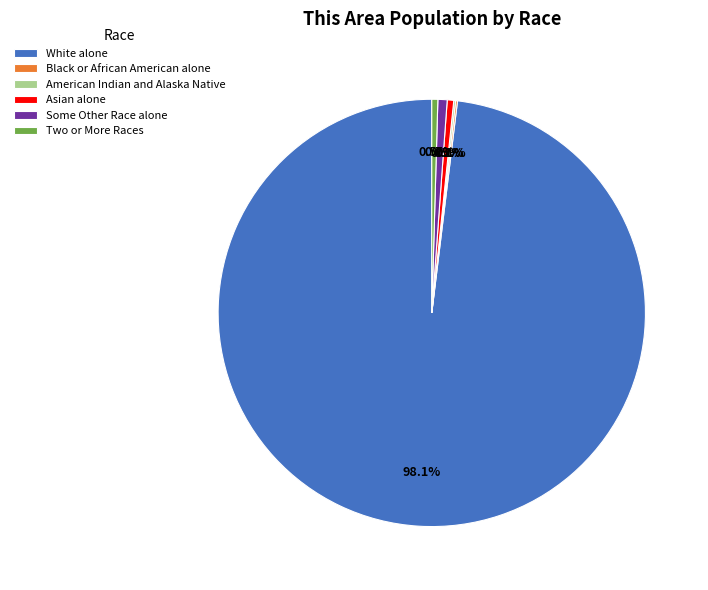

Which category accounts for the majority?

White alone